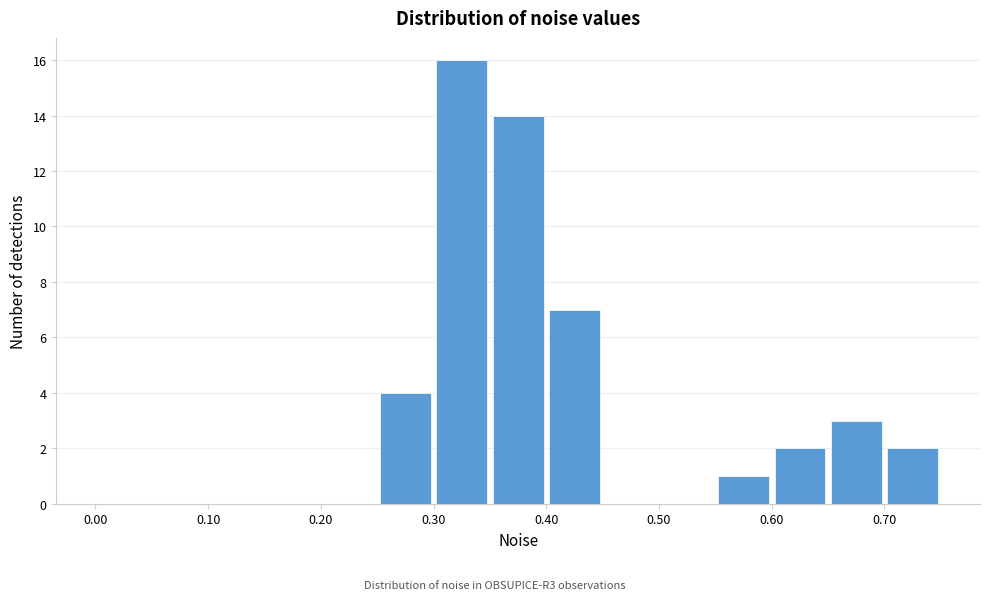

Reading left to right, transcribe this chart: for each bar, give the range it covers on the x-axis and its height. The values are not printed on the chart, so give them approximately, as read against the axis.

0.00 to 0.05: 0
0.05 to 0.10: 0
0.10 to 0.15: 0
0.15 to 0.20: 0
0.20 to 0.25: 0
0.25 to 0.30: 4
0.30 to 0.35: 16
0.35 to 0.40: 14
0.40 to 0.45: 7
0.45 to 0.50: 0
0.50 to 0.55: 0
0.55 to 0.60: 1
0.60 to 0.65: 2
0.65 to 0.70: 3
0.70 to 0.75: 2